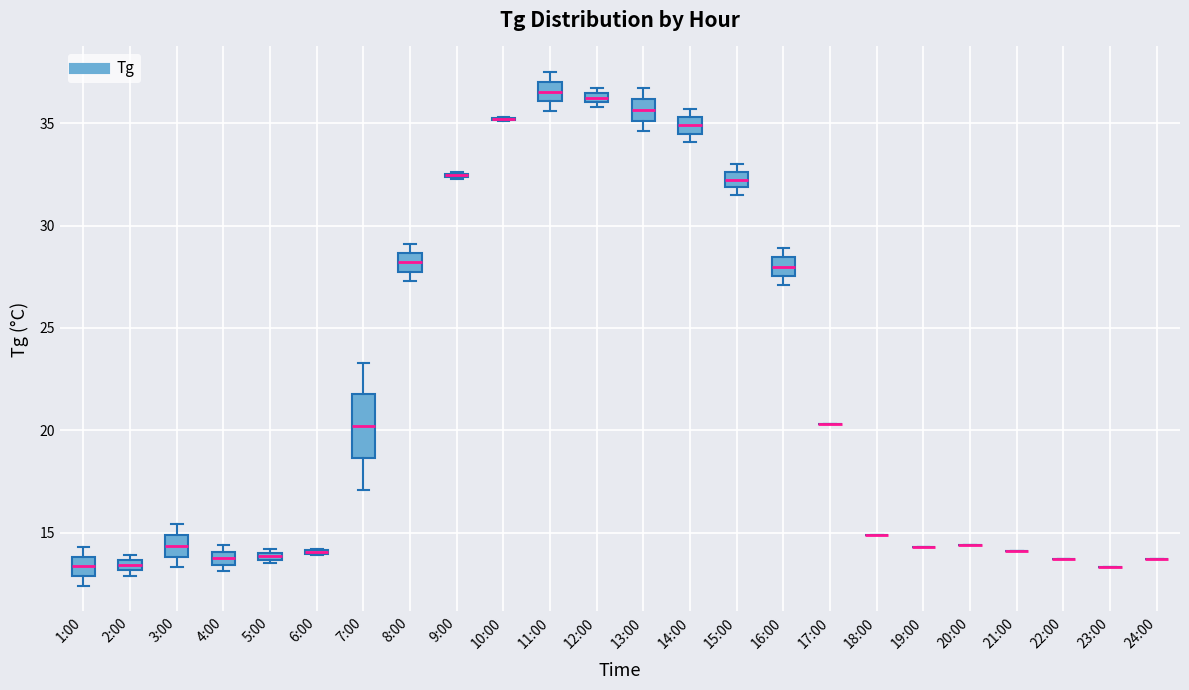

Which box is the tallest, from its lower edge to its upper edge?

7:00